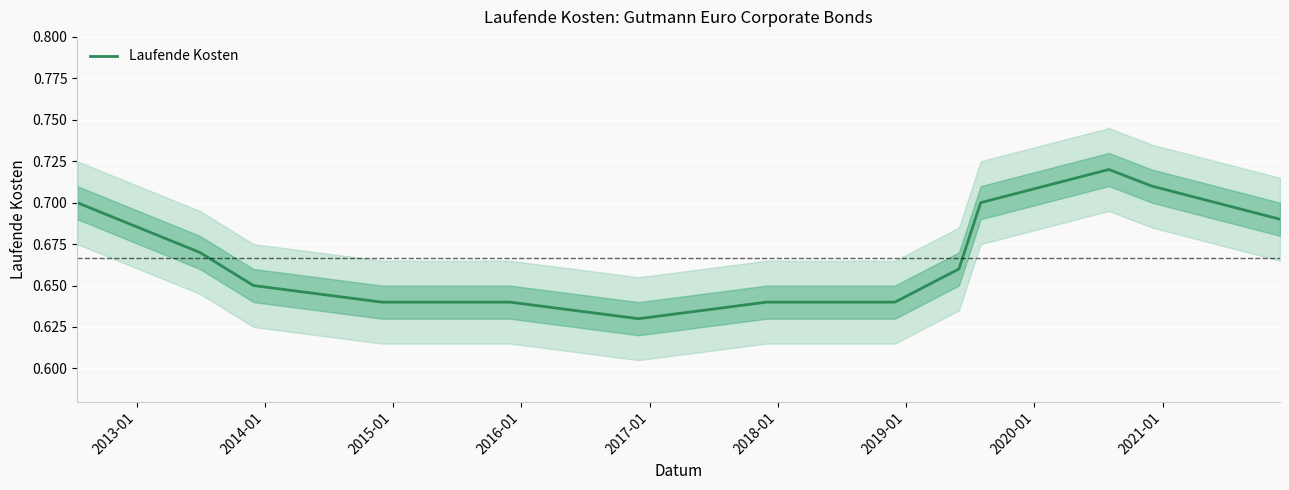

Count the values in the range 0 to 1.

14